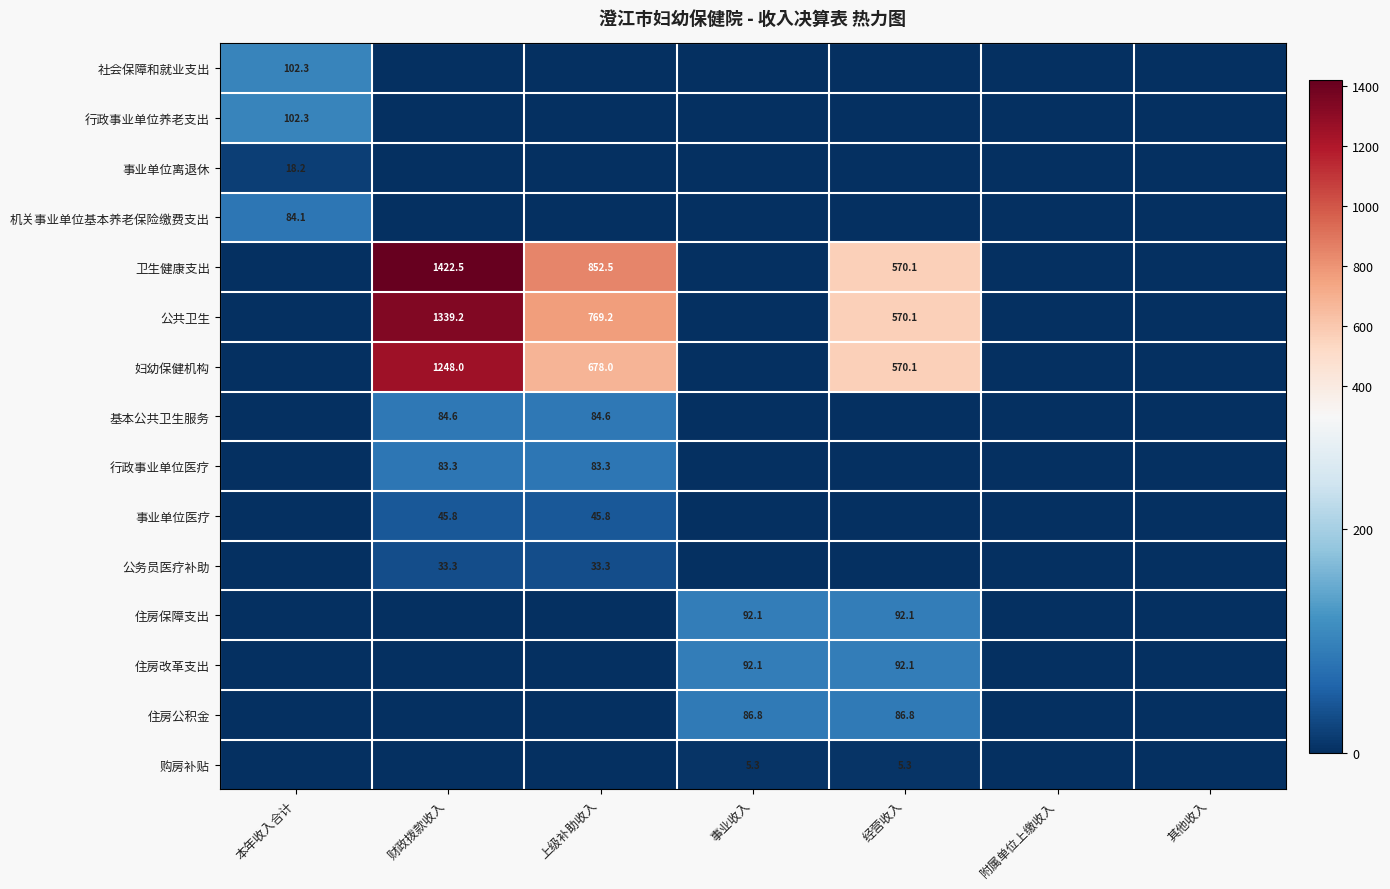

The 妇幼保健机构 series shows 823.1 at 财政拨款收入. True or false?

False